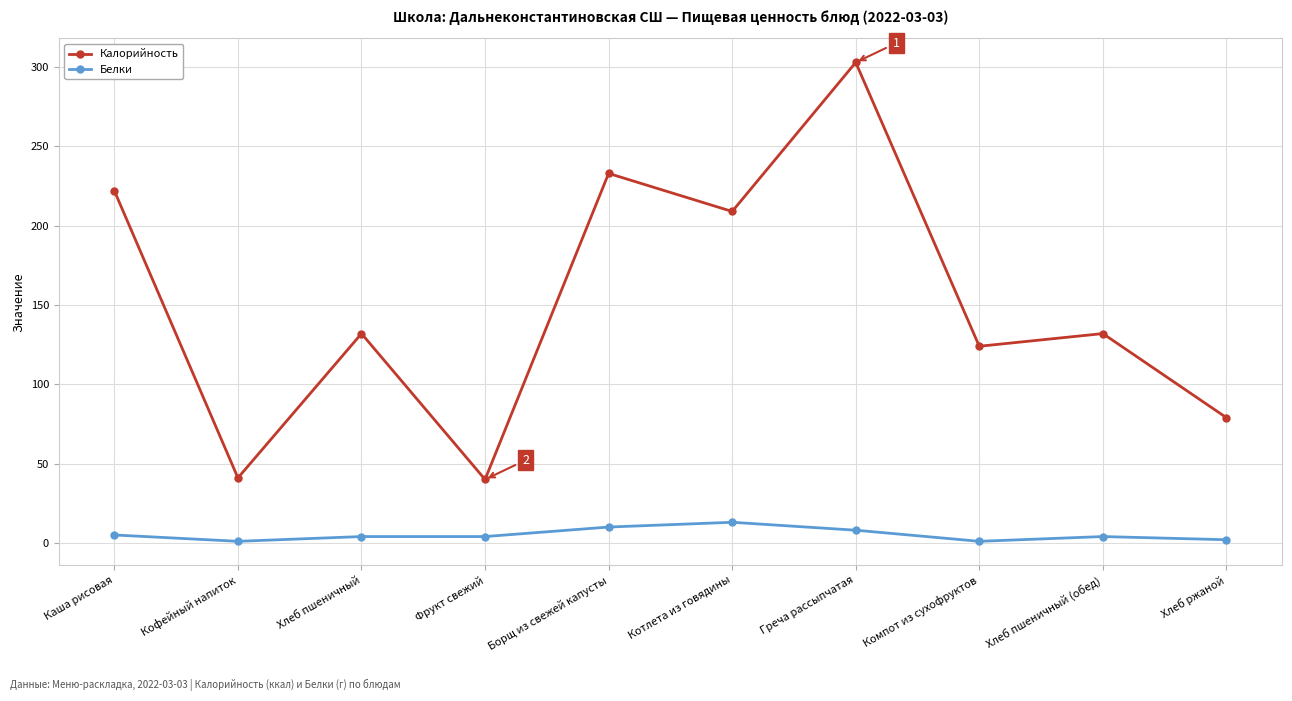

What is the total value across all series at Борщ из свежей капусты?

243